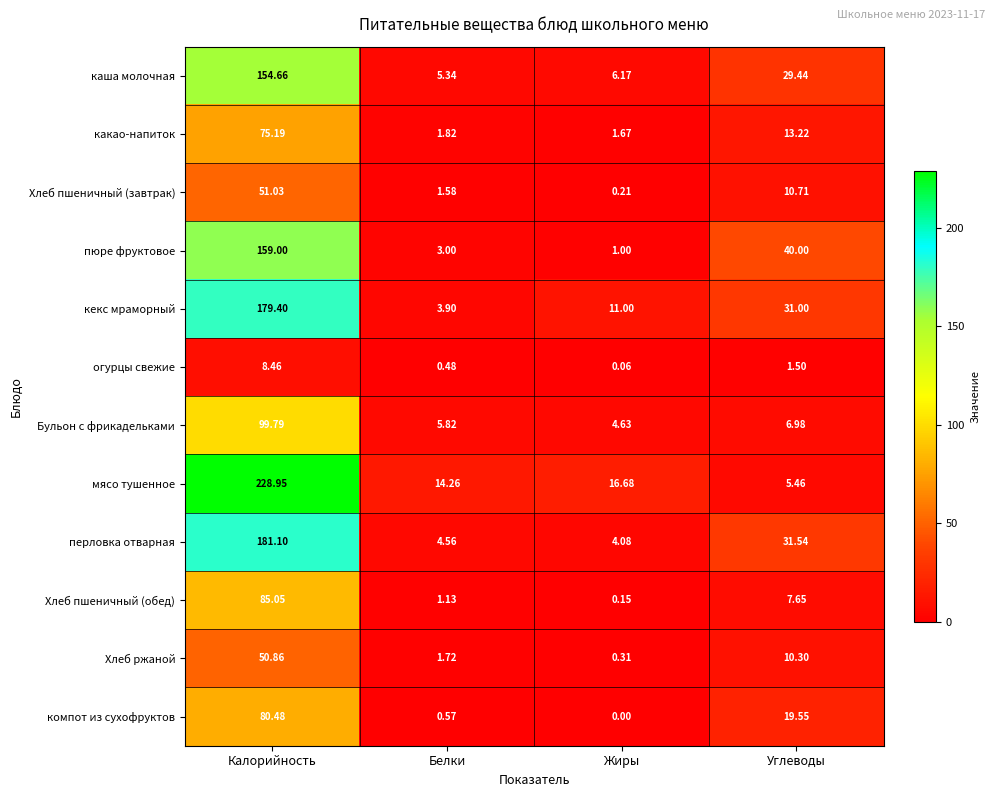

Rank the series by their maximum value, from lowest to highest.

огурцы свежие, Хлеб ржаной, Хлеб пшеничный (завтрак), какао-напиток, компот из сухофруктов, Хлеб пшеничный (обед), Бульон с фрикадельками, каша молочная, пюре фруктовое, кекс мраморный, перловка отварная, мясо тушенное